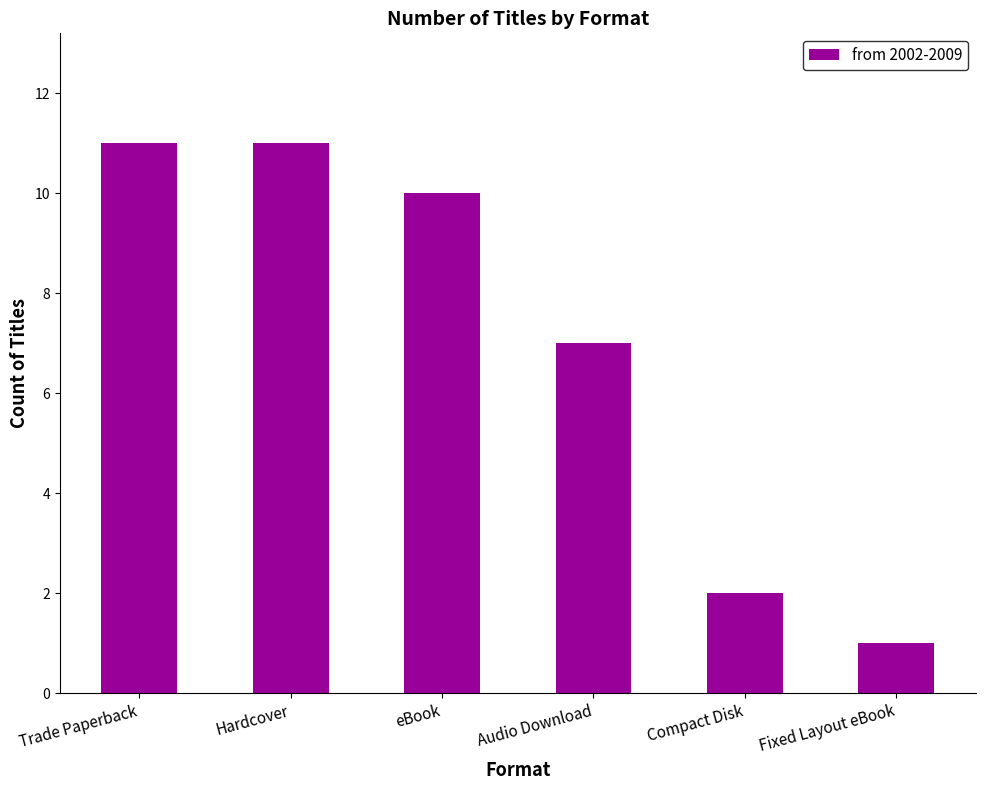

What is the difference between the maximum and minimum values?

10